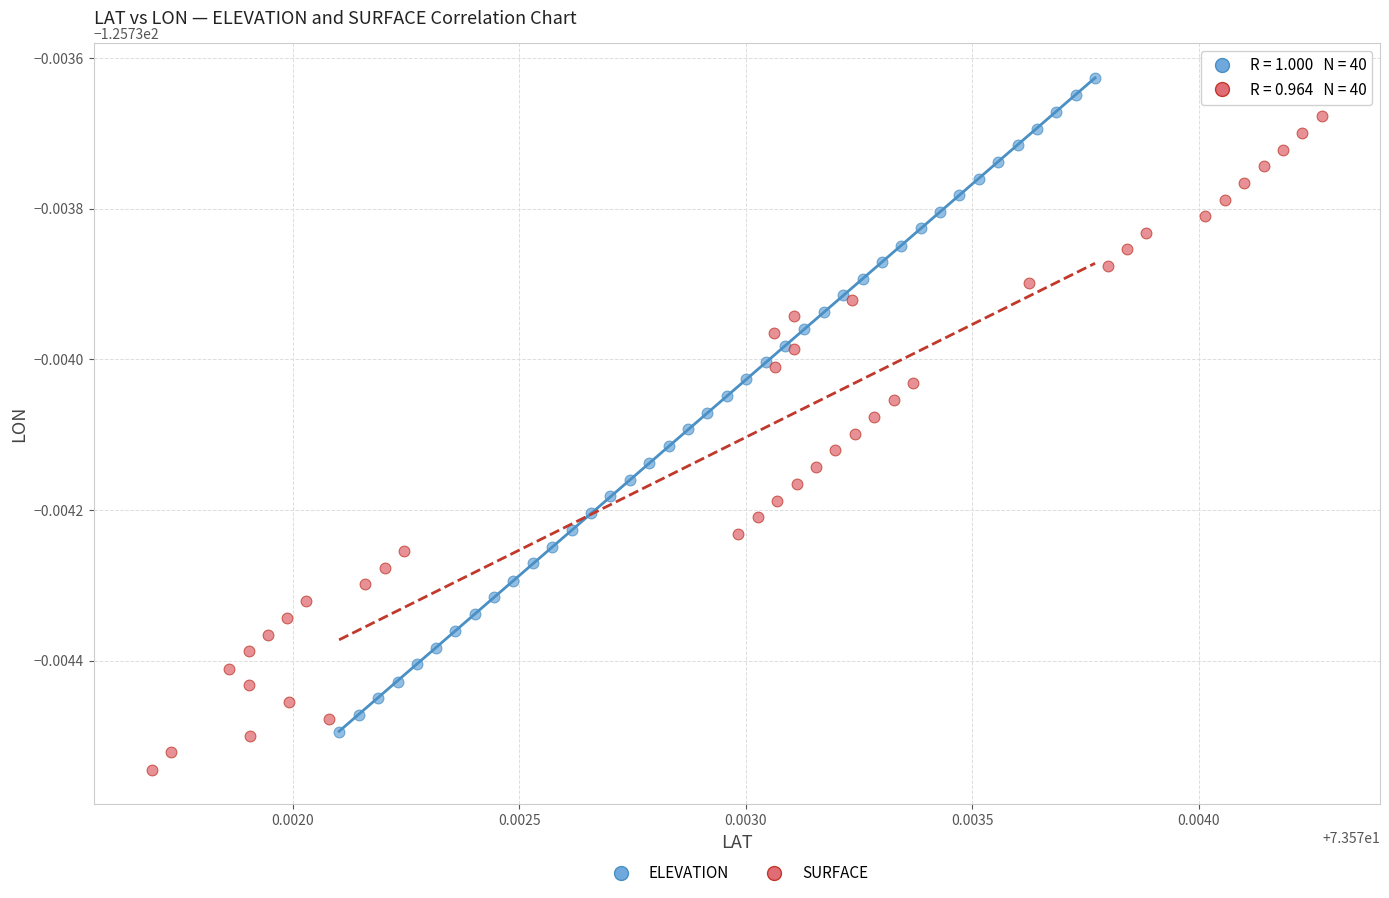

What are all the series names shown in the legend?

ELEVATION, SURFACE